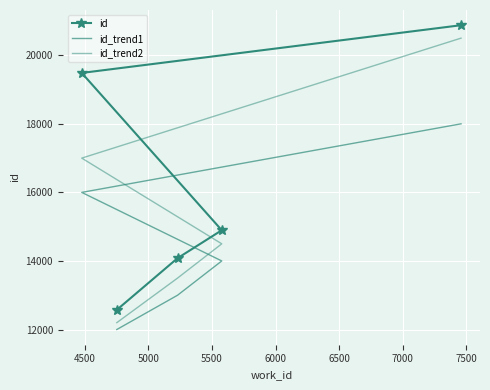

What are all the series names shown in the legend?

id, id_trend1, id_trend2